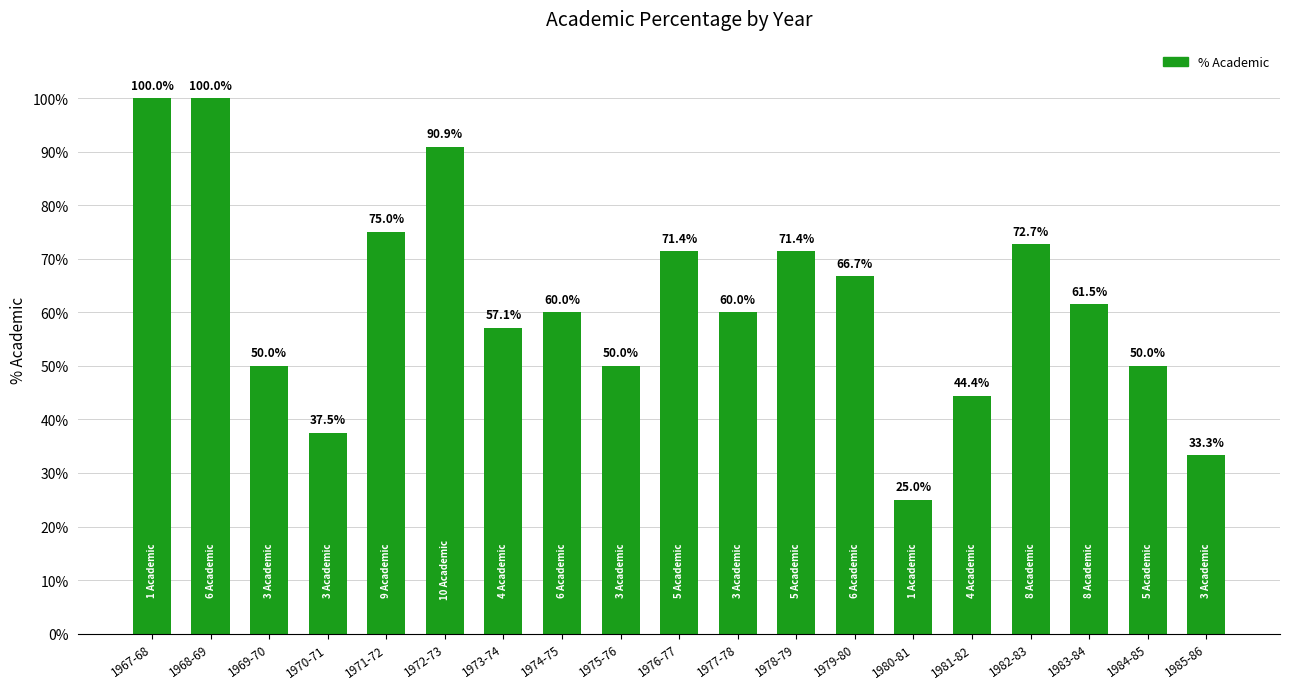

What is the smallest value displayed?

25.0